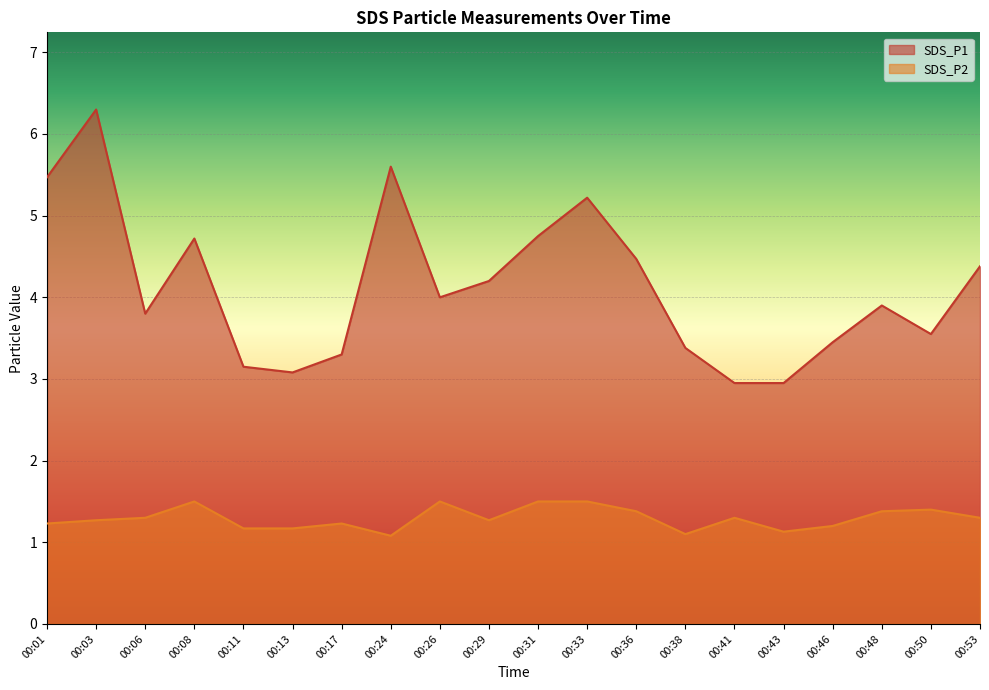

What is the value of the SDS_P1 point at the 18th from the left?

3.9